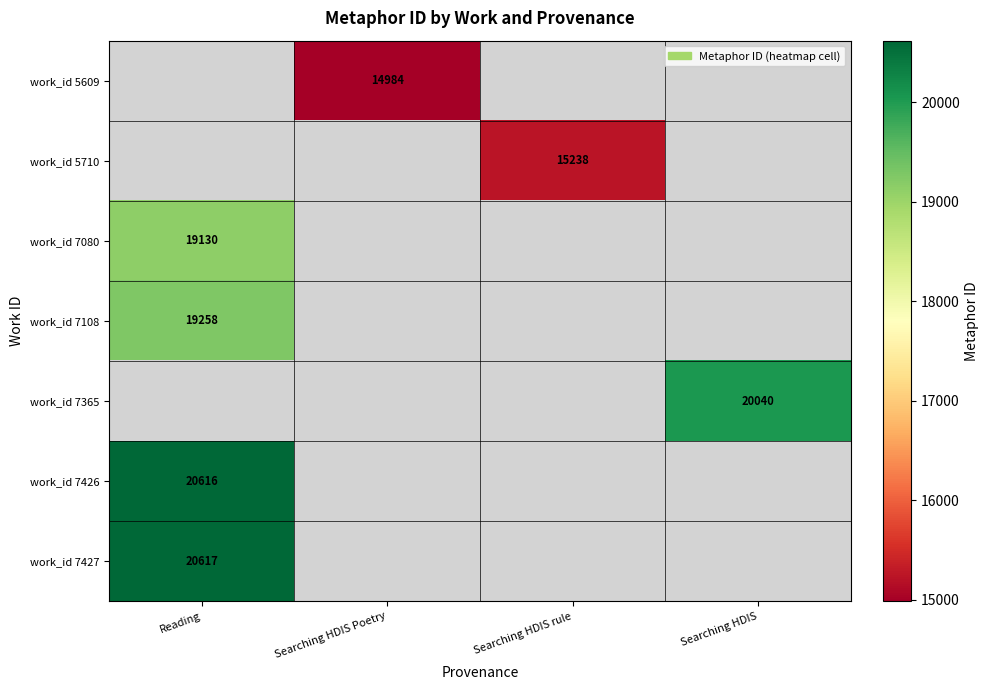

True or false: work_id 5710 has a value of 20369 at Searching HDIS rule.

False